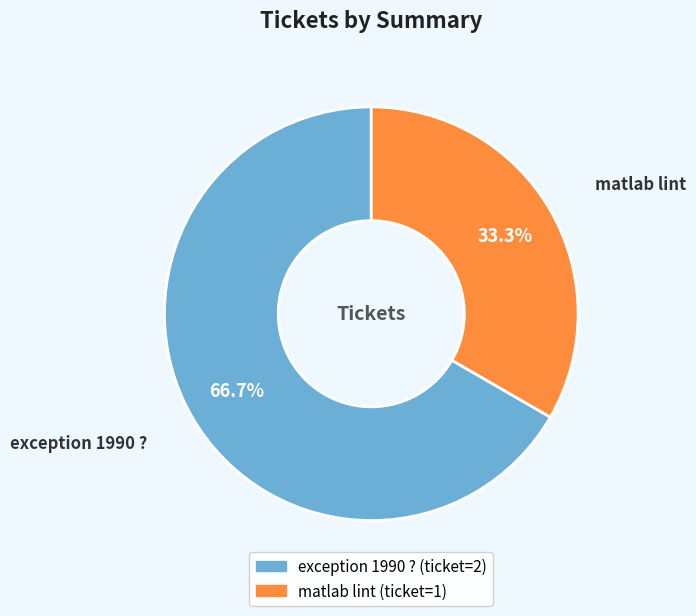

What percentage do matlab lint and exception 1990 ? together represent?

100.0%